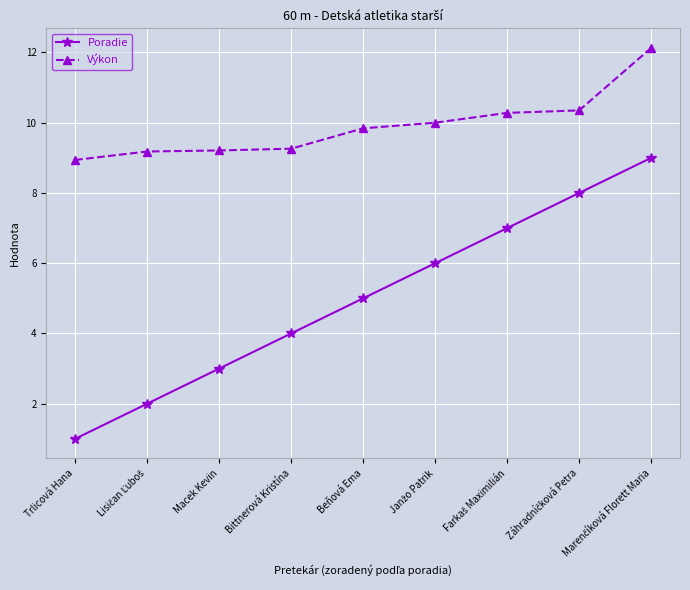

Which category has the lowest value in the Poradie series?

Trlicová Hana